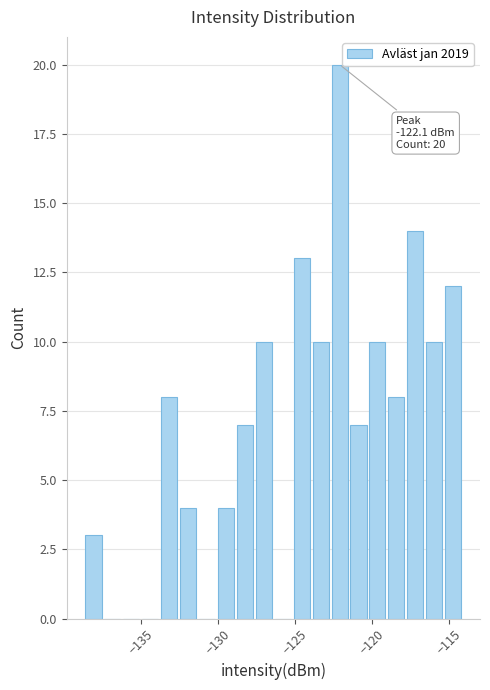

Around what value on the x-axis is the tallest bar? Give the approximate position of its centre, as read against the axis.

-122.0